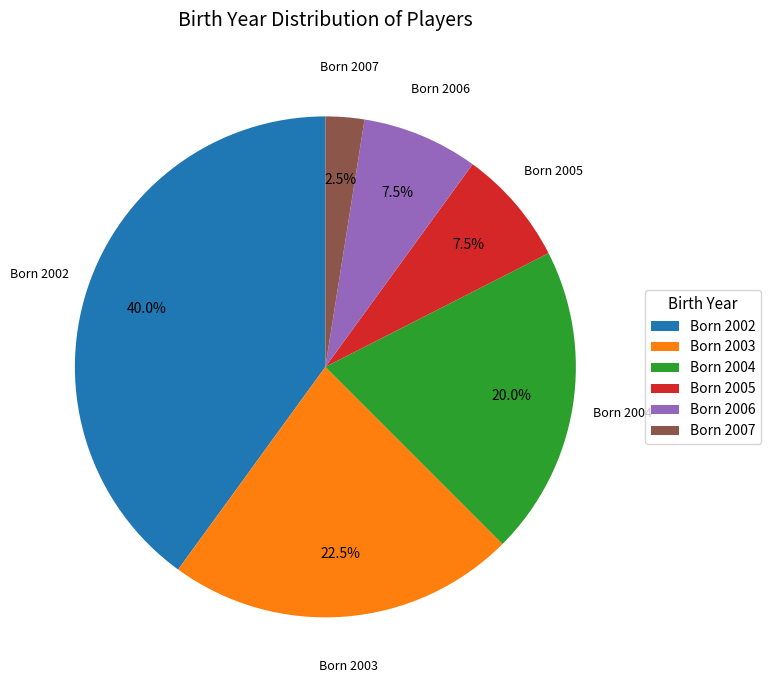

How much of the chart is everything except Born 2003?

77.5%